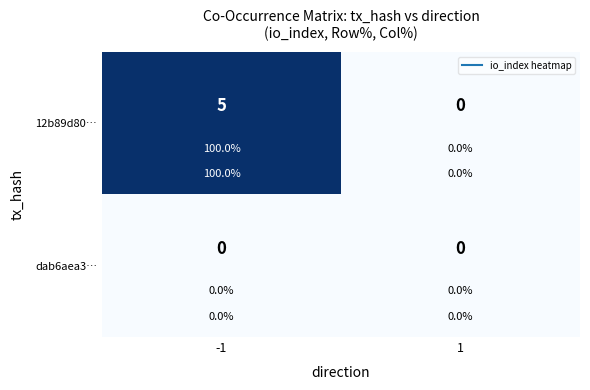

Which label corresponds to the smallest value in the chart?

1